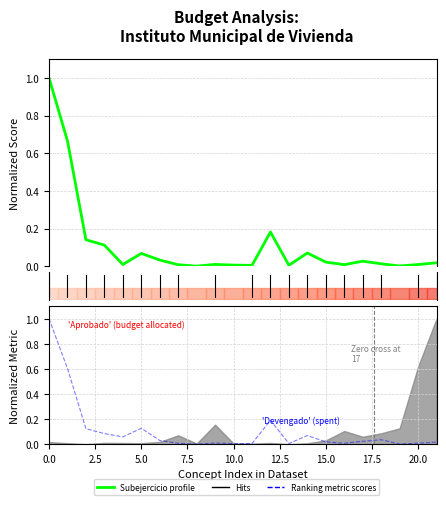

How many interior local valleys does the Subejercicio profile series have?

6